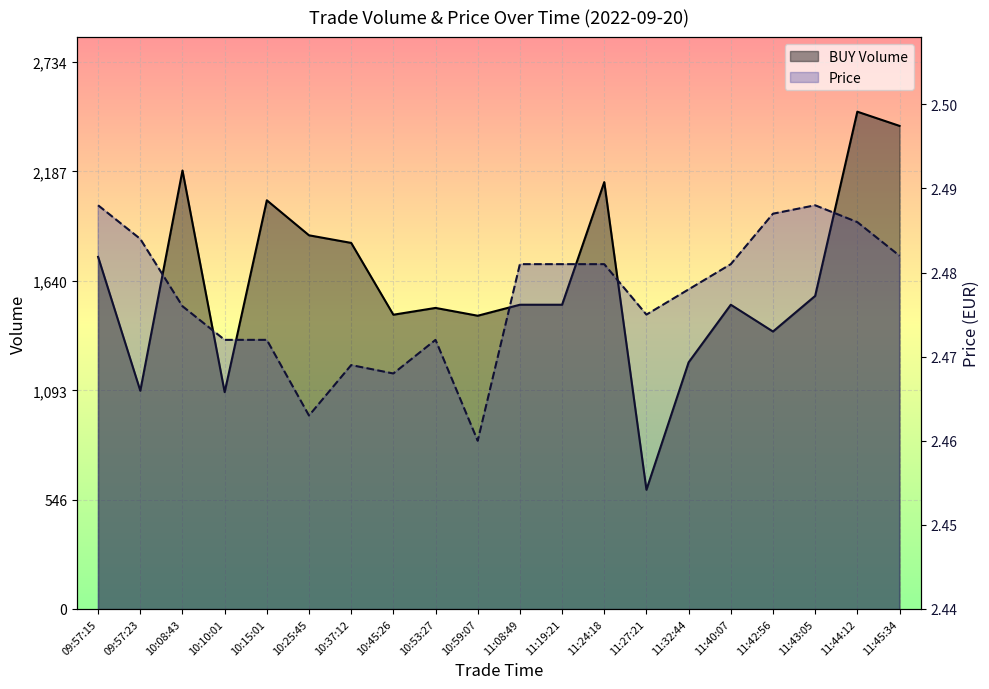

The value of Price at 11:32:44 is 2.5. True or false?

True